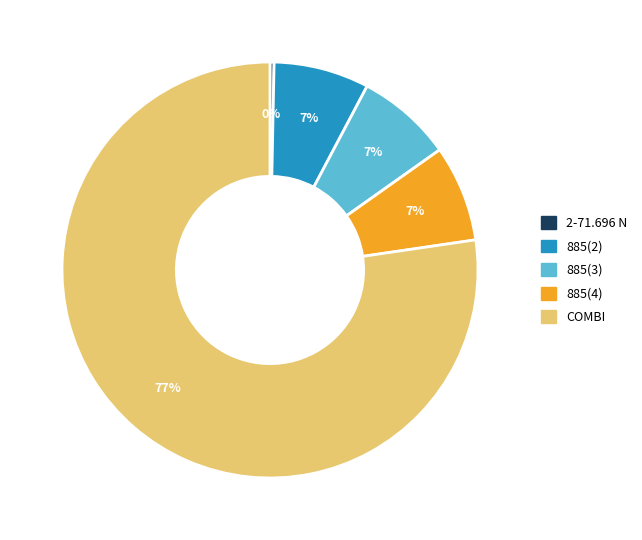

The COMBI slice represents 77% of the pie. True or false?

True